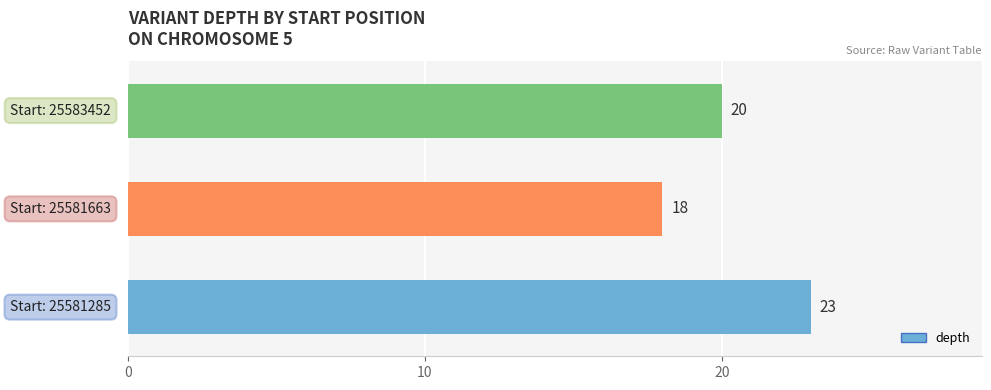

Does the chart contain any negative values?

No